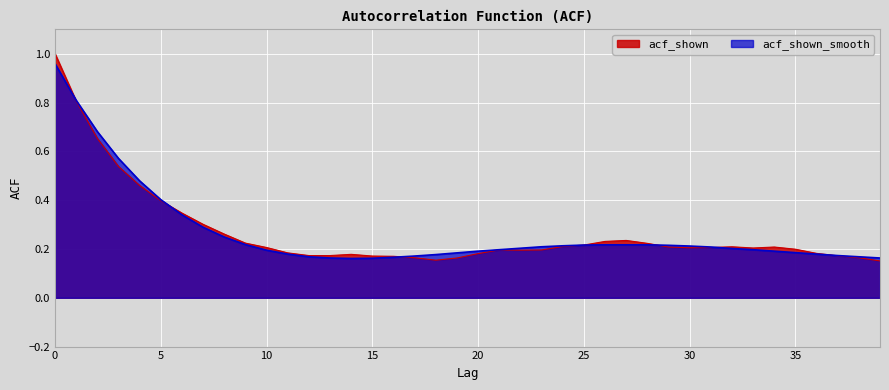

What is the value of the acf_shown point at the 32nd from the left?

0.2